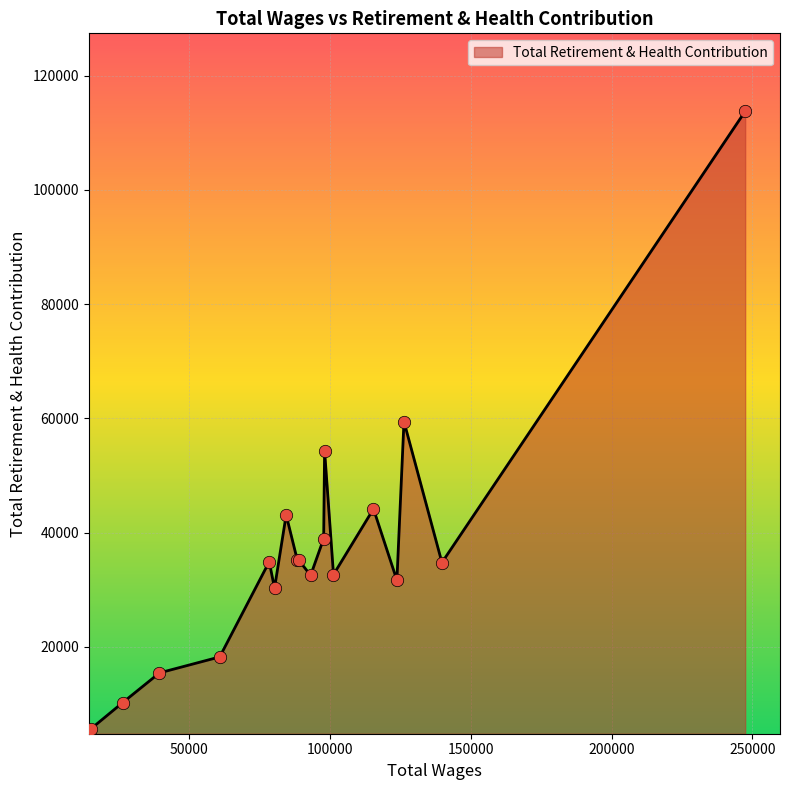

What is the greatest value displayed?

113750